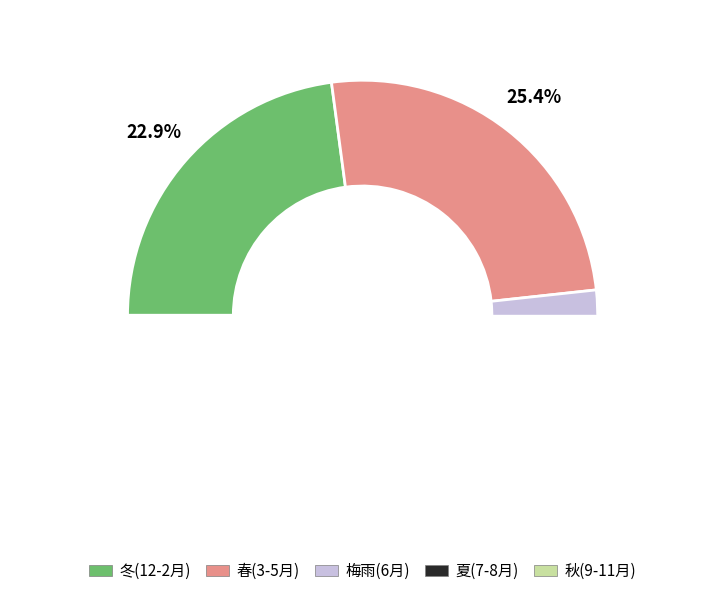

Does any single category account for the majority?

No